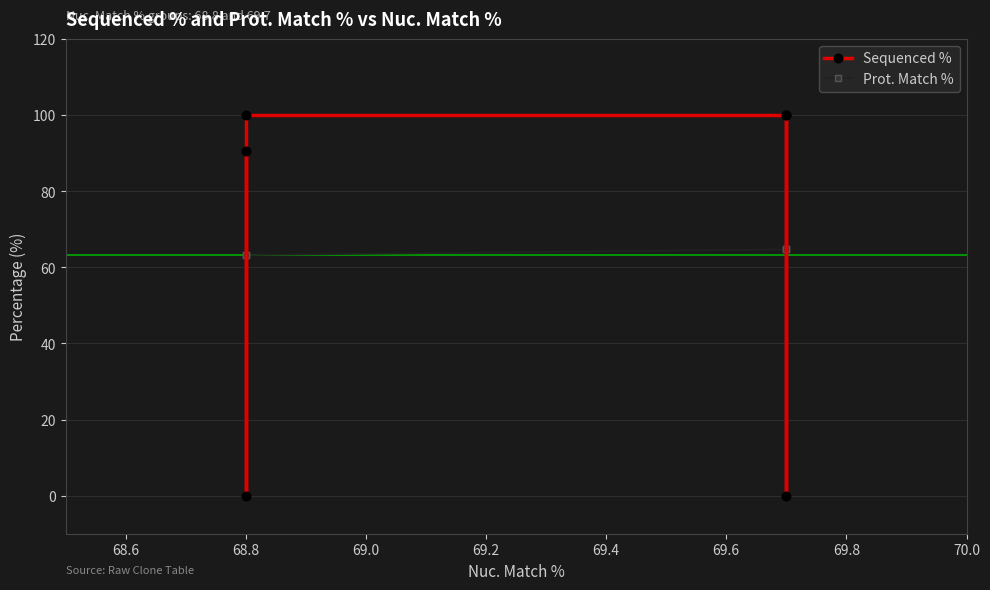

How many lines are shown in the chart?

2